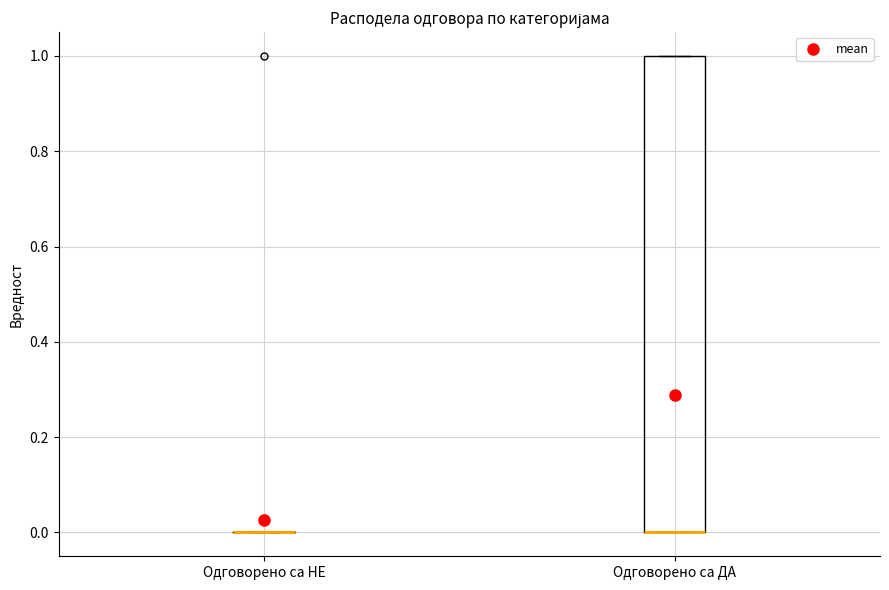

Reading left to right, read every box against the y-axis: the position of its median line, the range the box covers, and the ends of its whiskers. The values are not printed on the chart, so give them approximately, as read against the axis.

Одговорено са НЕ: box collapsed to a line at 0, whiskers 0 to 0
Одговорено са ДА: median 0 (drawn on the box's lower edge), box 0 to 1, whiskers 0 to 1